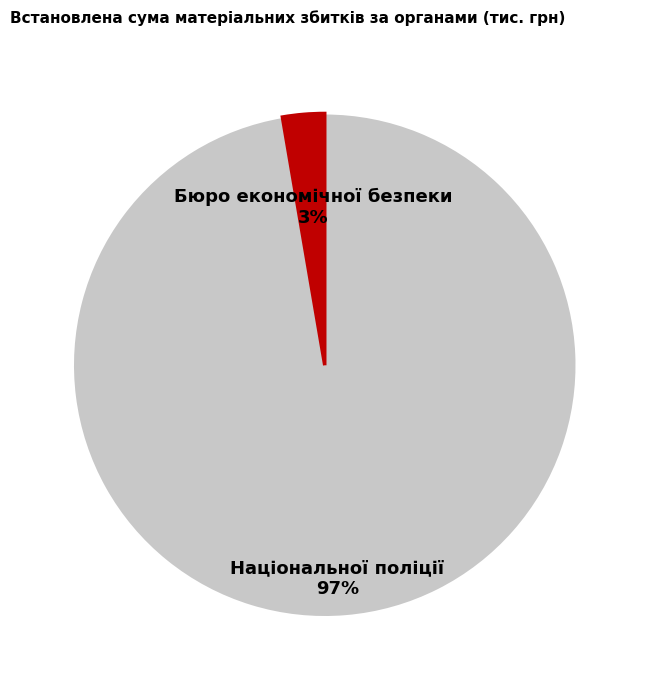

Between Бюро економічної безпеки and Національної поліції, which is larger?

Національної поліції